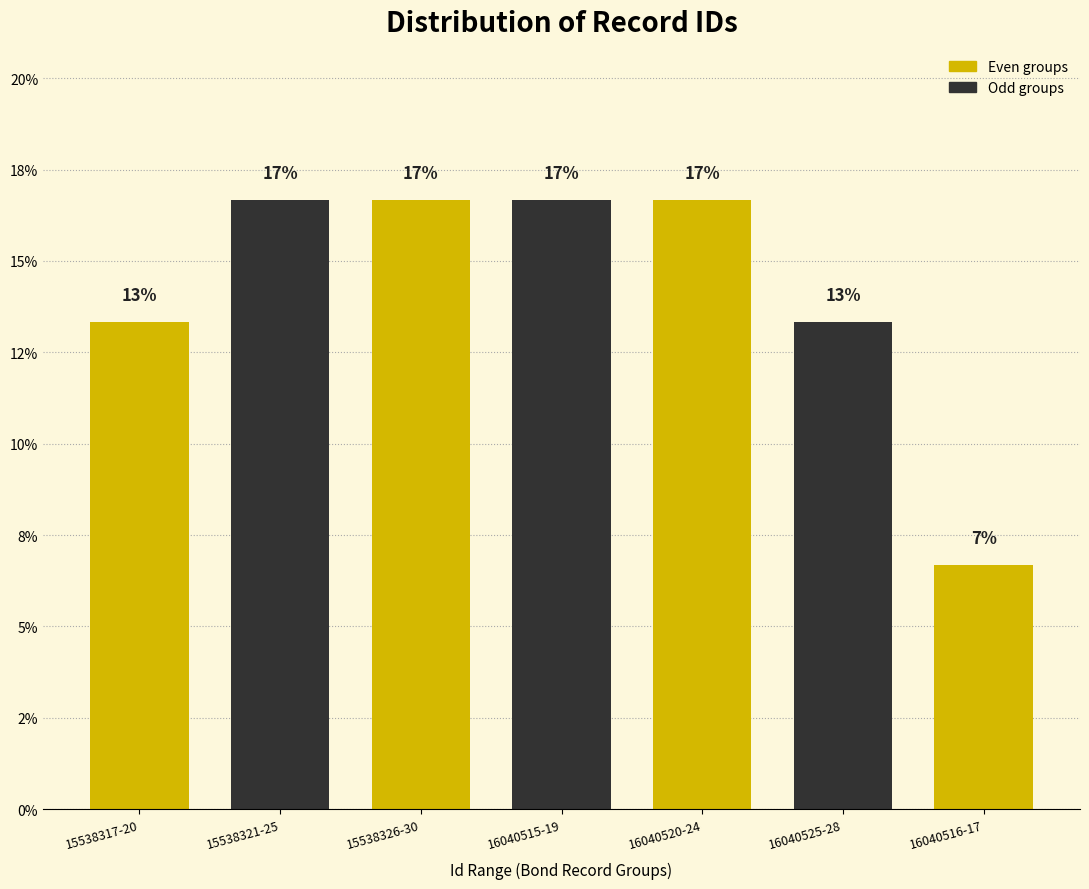

Are the bars horizontal?

No